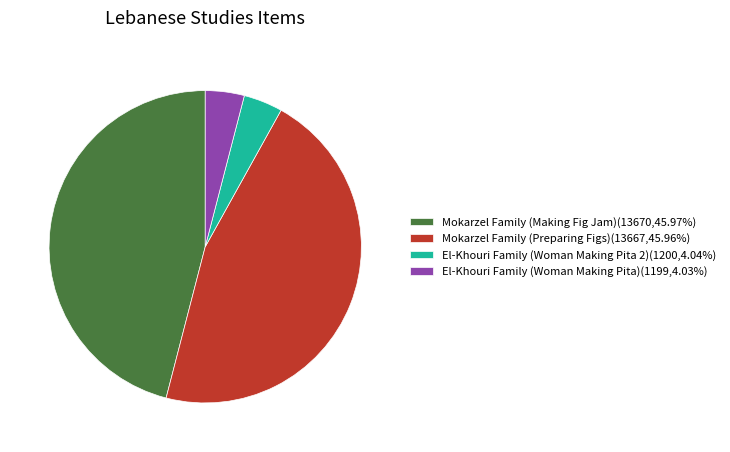

Does Mokarzel Family (Preparing Figs) account for over 50% of the chart?

No